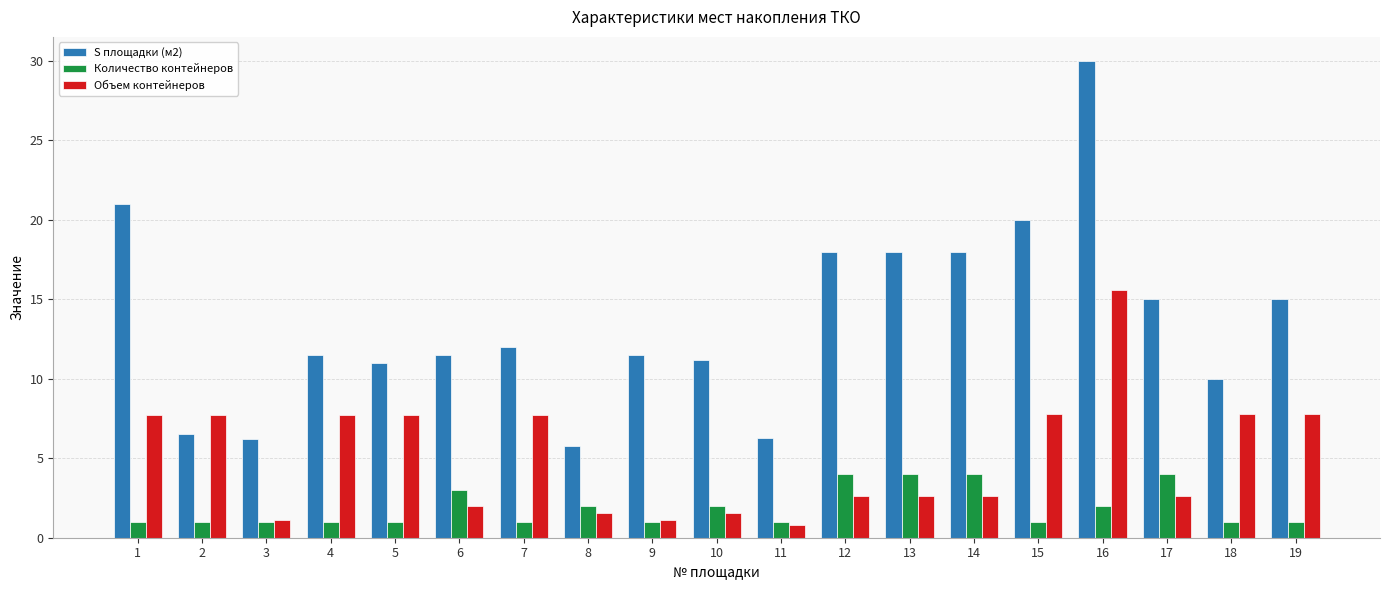

How many bars are there in total?

57